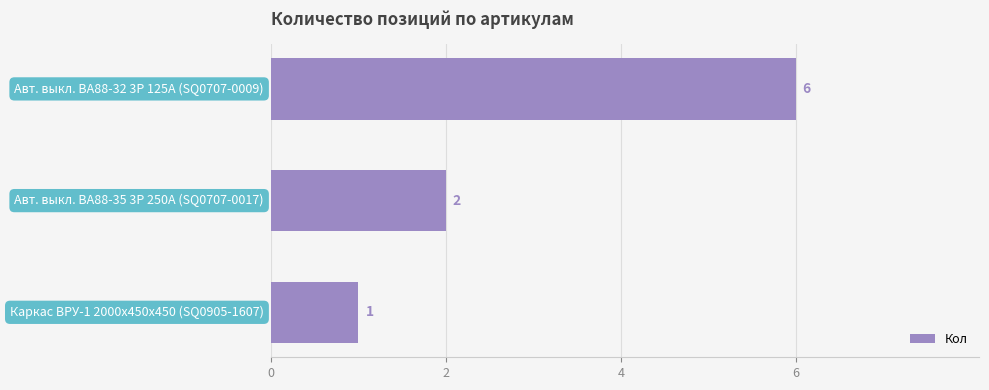

What is the value of the 2nd bar from the top?

2